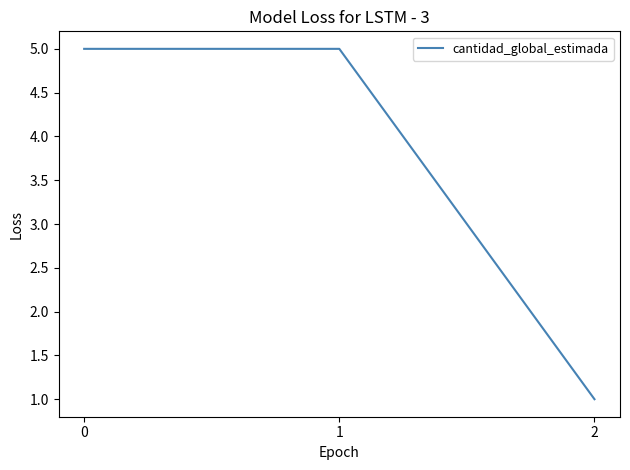

What is the average value?

4